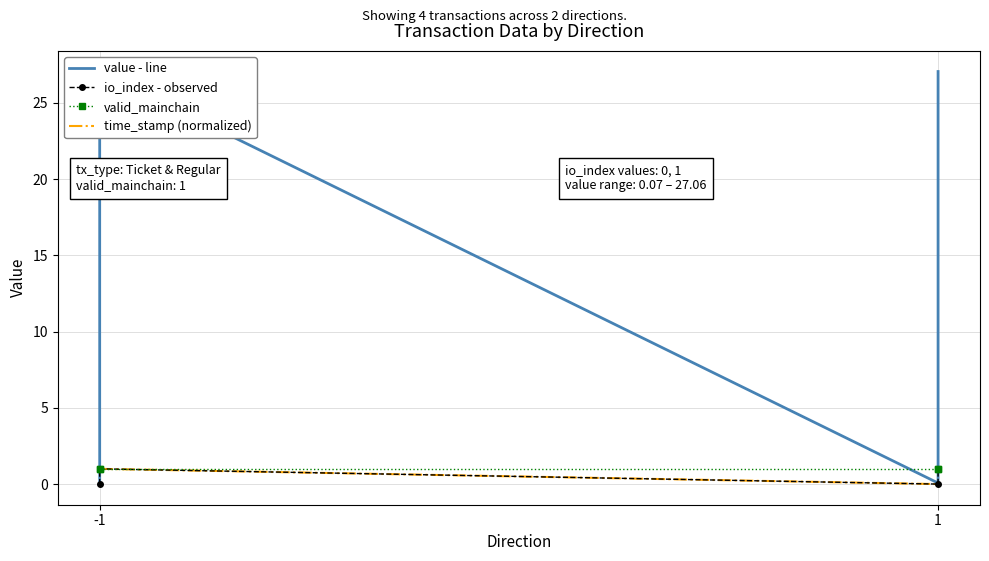

True or false: valid_mainchain and value - line cross at least once.

True